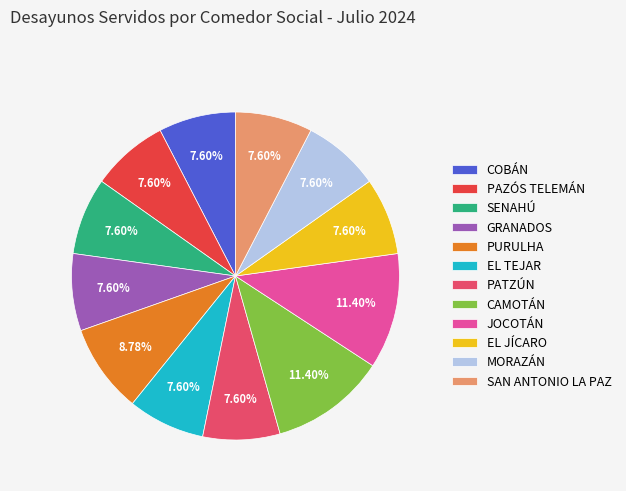

Is the sum of SAN ANTONIO LA PAZ and EL JÍCARO greater than half?

No